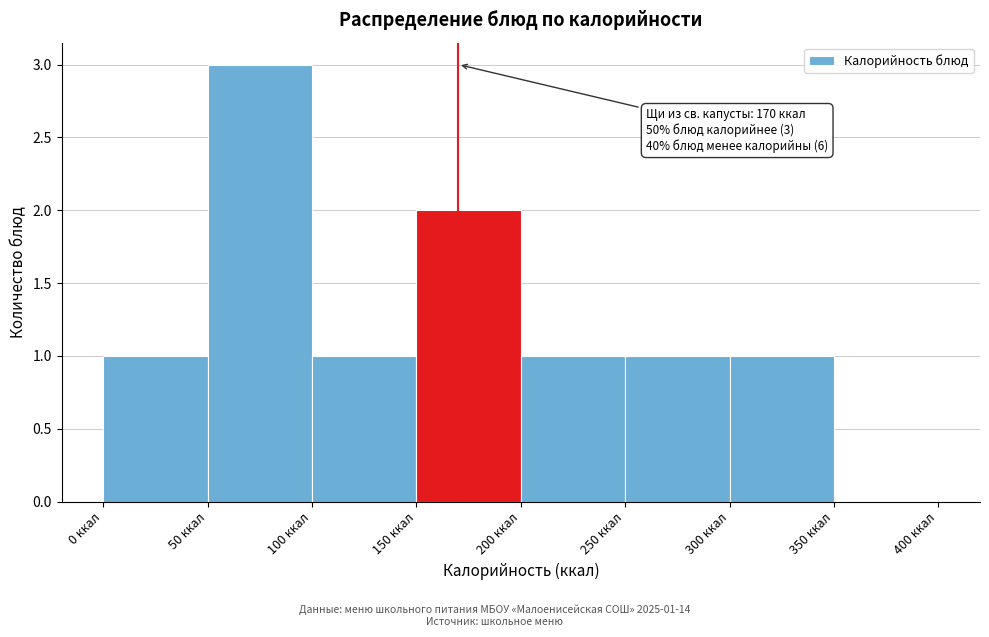

Which range on the x-axis has the tallest bar?

50 to 100